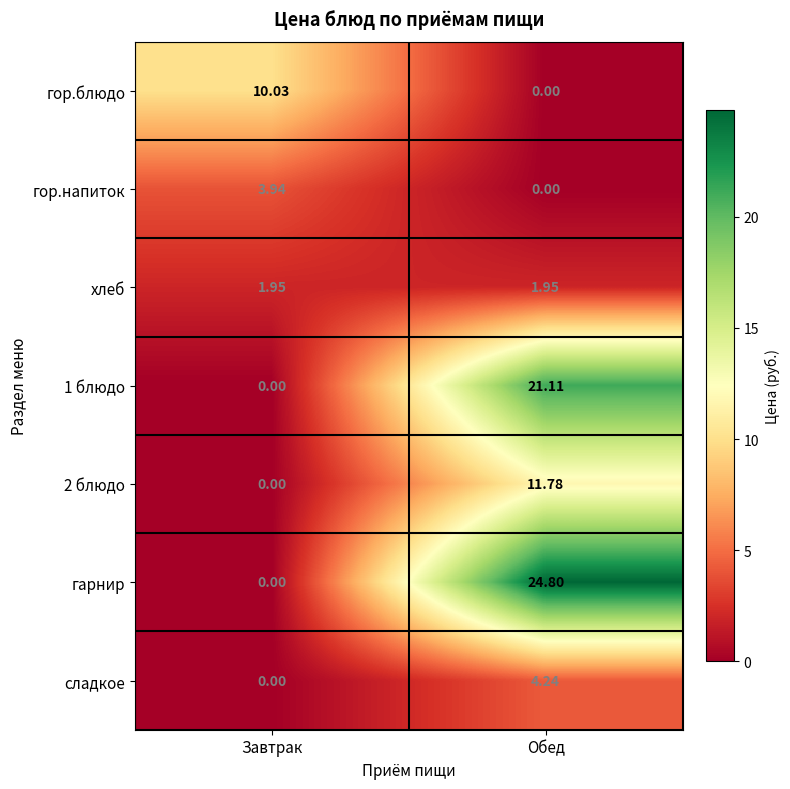

At which label does сладкое first exceed 4?

Обед